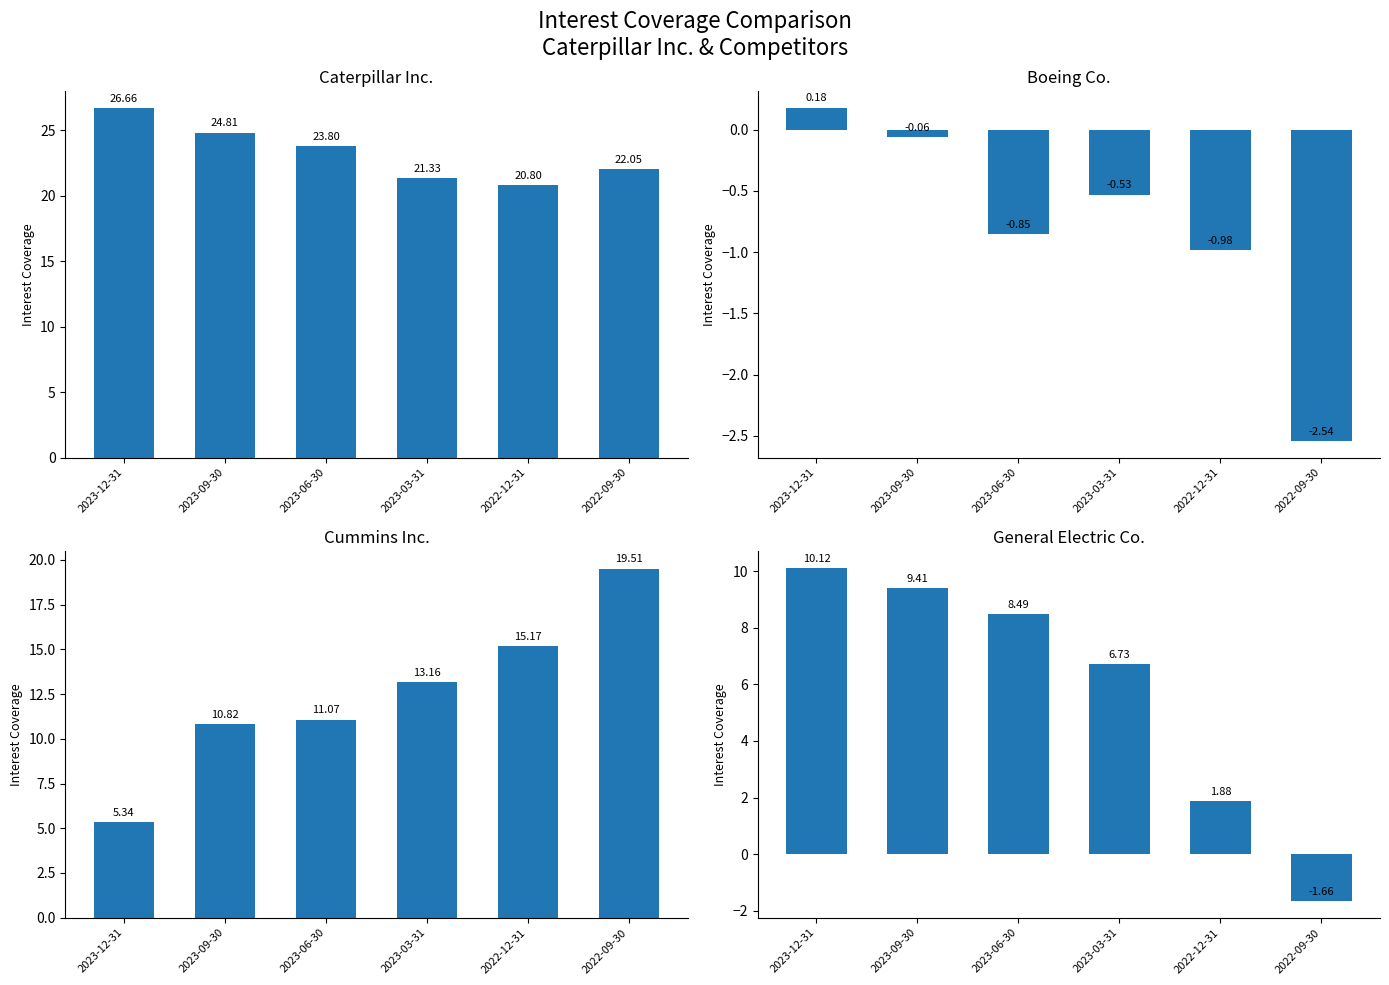

At which category is the sum across all series the highest?

2023-09-30